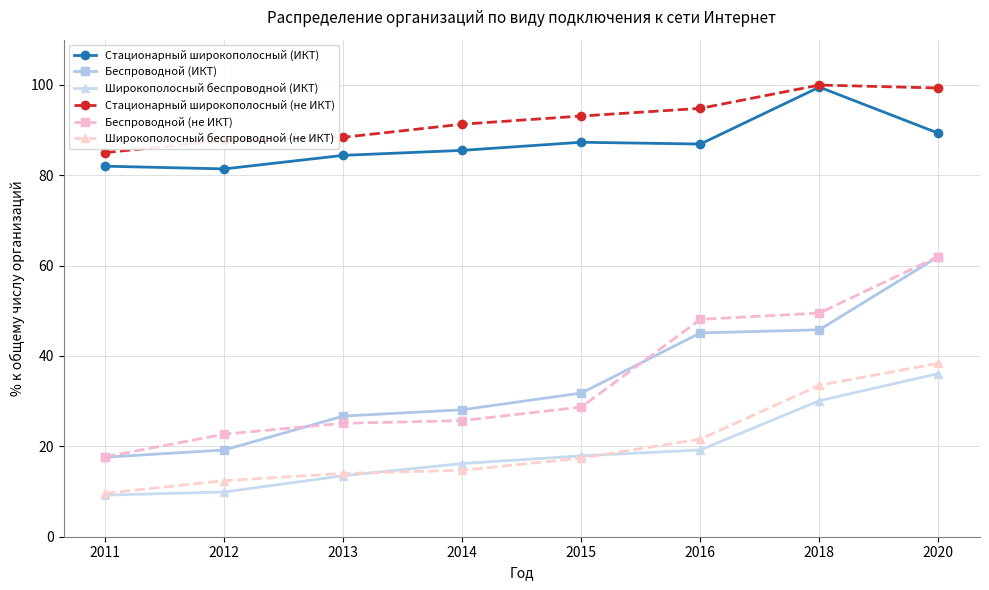

Which series has the largest range (max minus min)?

Беспроводной (ИКТ)